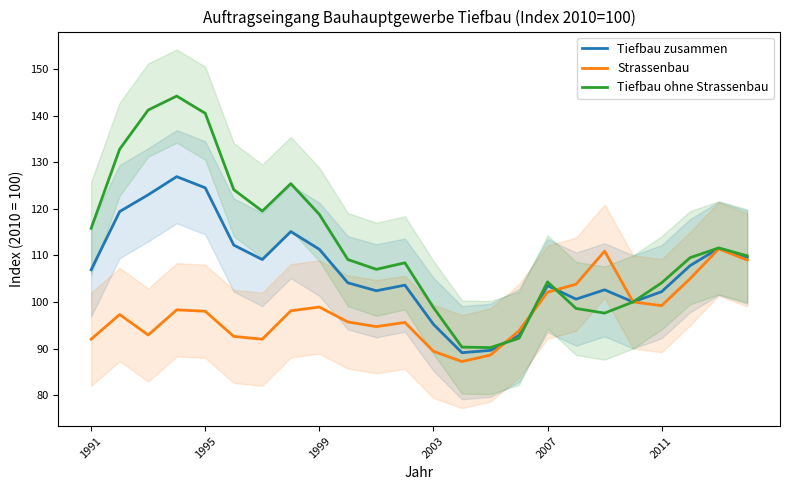

Reading left to right, extract all data points from this chart.

Tiefbau zusammen: 106.9	119.4	123.0	126.9	124.5	112.2	109.1	115.1	111.3	104.1	102.4	103.6	95.2	89.1	89.6	92.8	103.5	100.6	102.6	100.0	102.2	107.8	111.5	109.6
Strassenbau: 92.0	97.3	92.9	98.3	98.0	92.6	92.0	98.1	98.9	95.7	94.7	95.6	89.4	87.2	88.6	93.8	102.1	103.8	110.9	100.0	99.2	105.0	111.4	109.0
Tiefbau ohne Strassenbau: 115.8	132.8	141.2	144.2	140.5	124.1	119.5	125.4	118.8	109.1	107.0	108.4	98.8	90.3	90.2	92.2	104.3	98.6	97.6	100.0	104.1	109.5	111.6	109.9